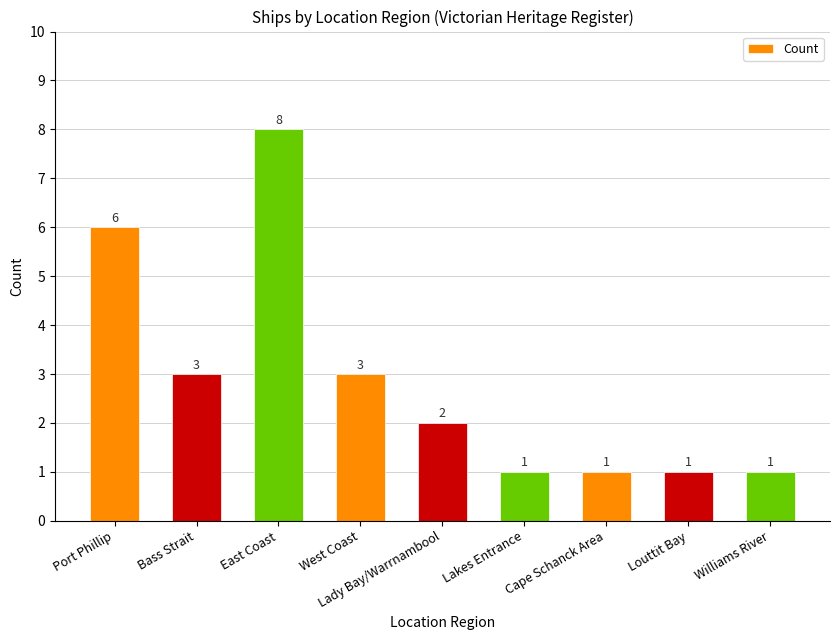

What is the sum of the values at West Coast and Port Phillip?

9